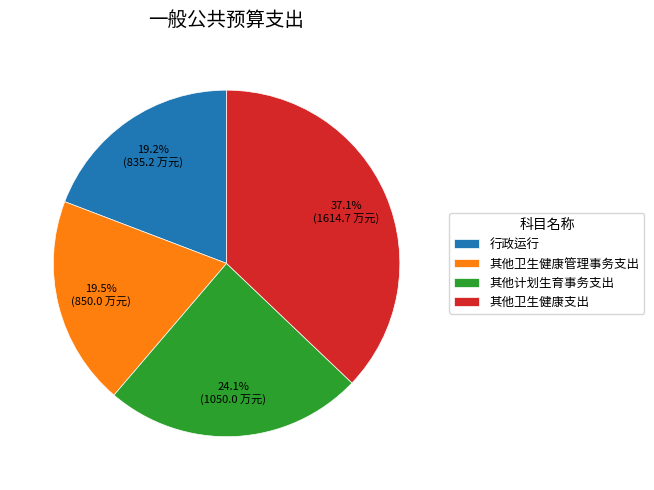

How many segments does this pie chart have?

4